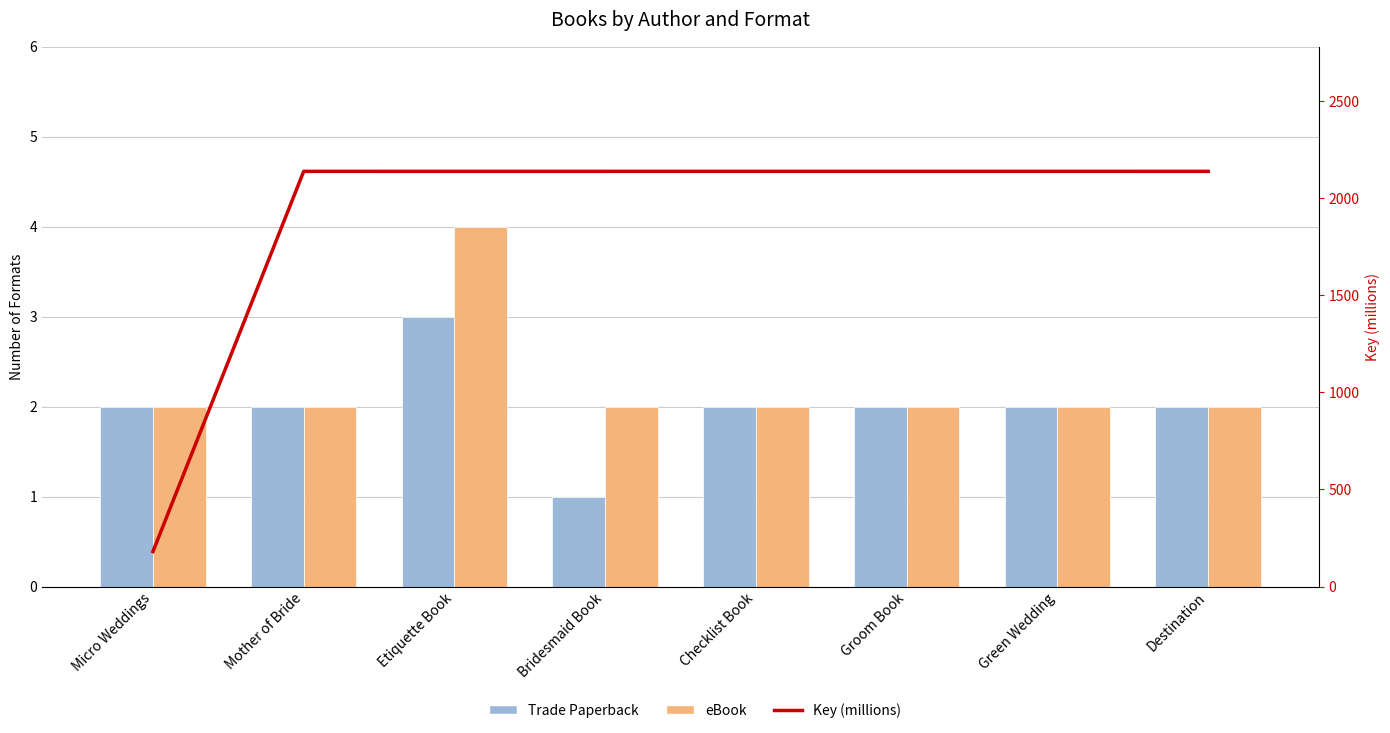

Is it true that Key (millions) equals 3284.1 at Bridesmaid Book?

False